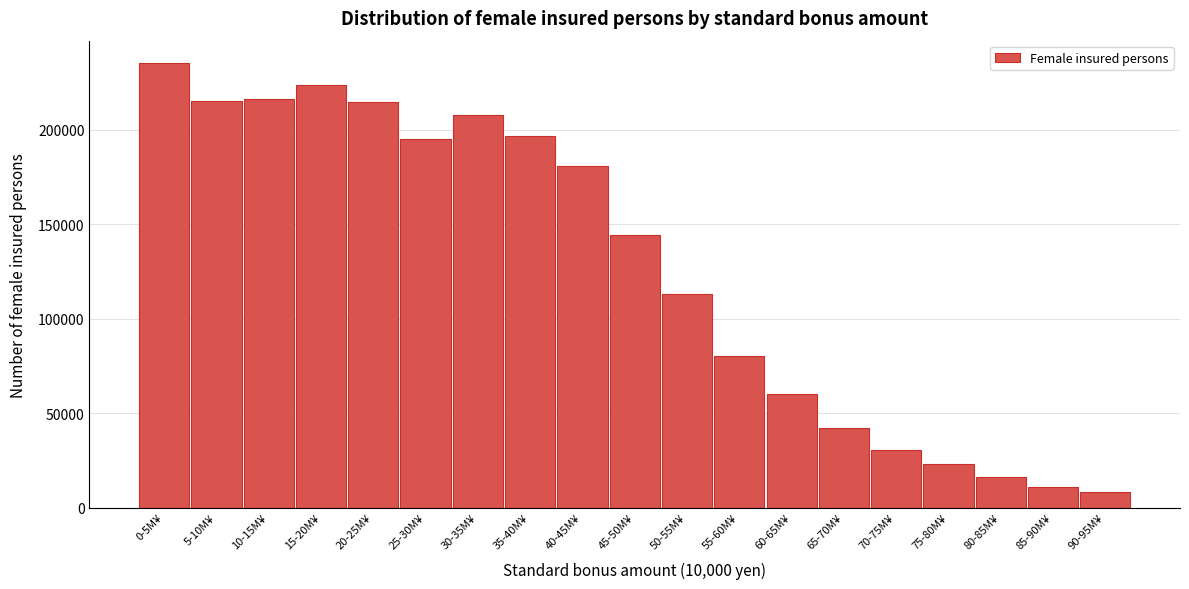

What is the label of the 12th bar from the right?

35-40M¥